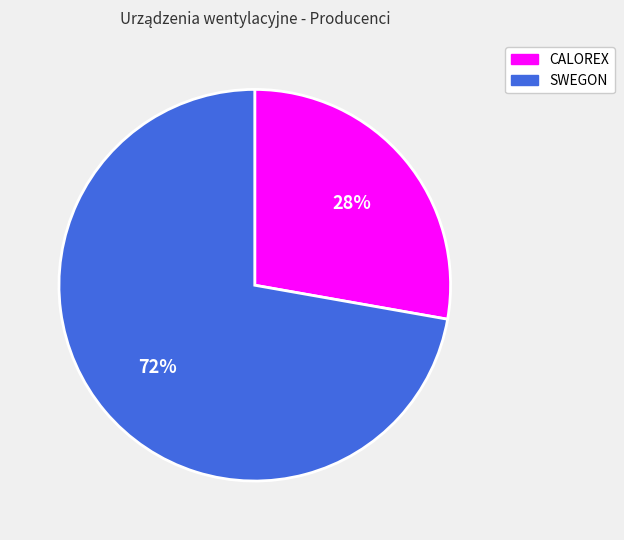

How many segments does this pie chart have?

2